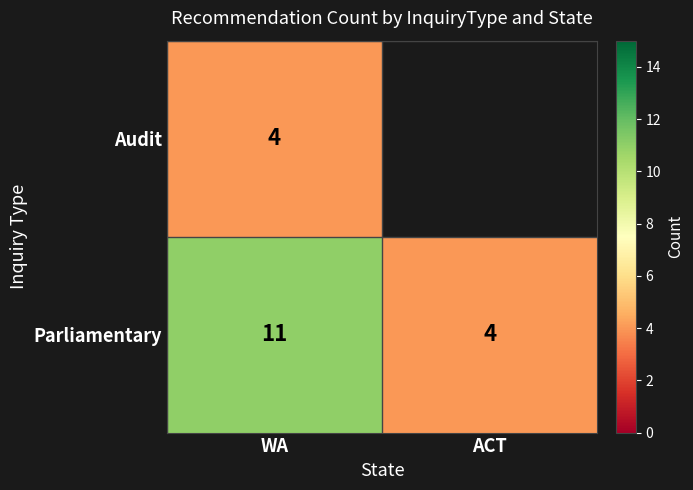

What is the greatest value displayed?

11.0